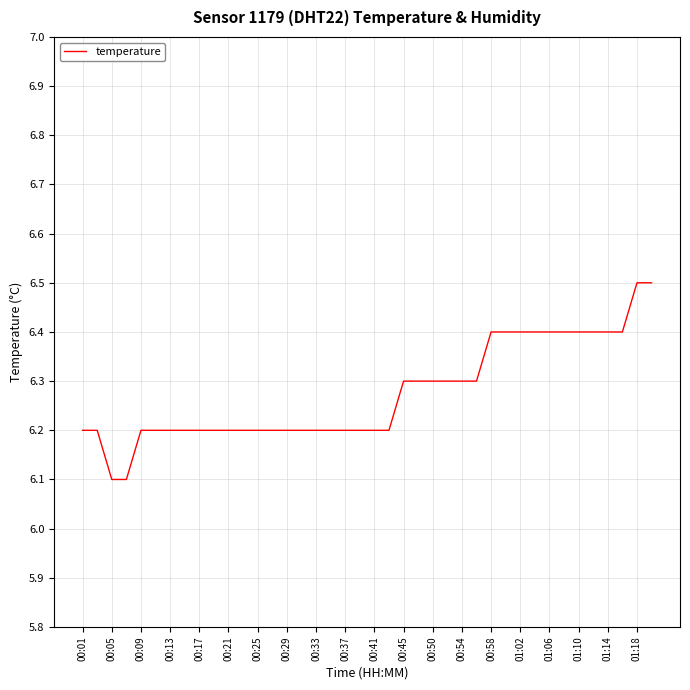

What is the greatest value displayed?

6.5